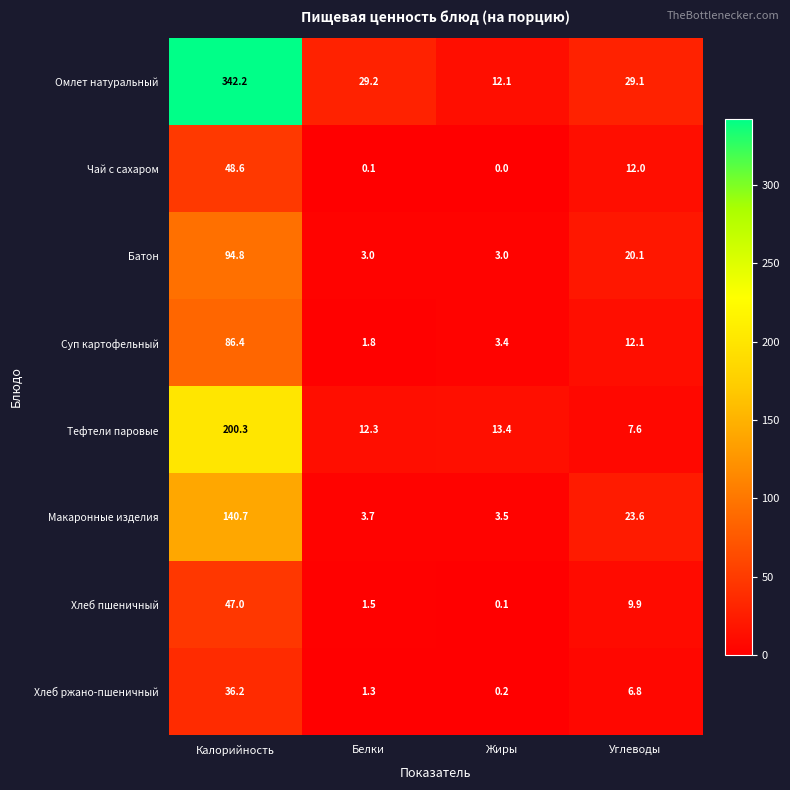

List the series in order of their peak value, lowest first.

Хлеб ржано-пшеничный, Хлеб пшеничный, Чай с сахаром, Суп картофельный, Батон, Макаронные изделия, Тефтели паровые, Омлет натуральный